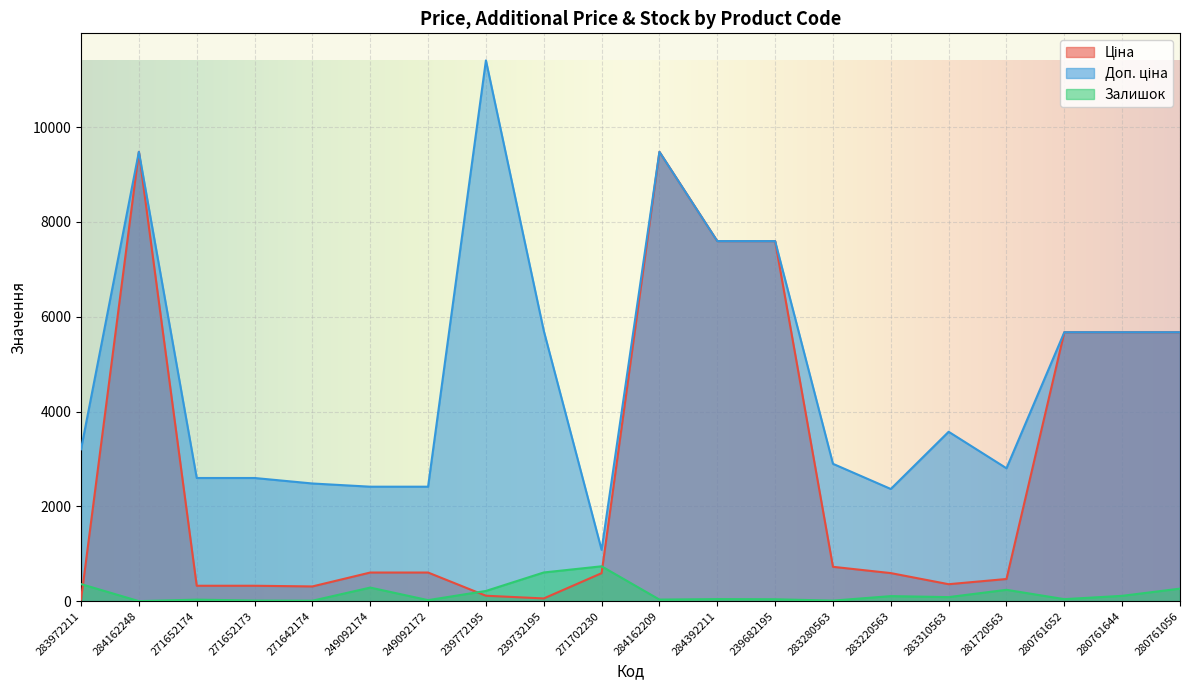

True or false: Доп. ціна and Ціна cross at least once.

False